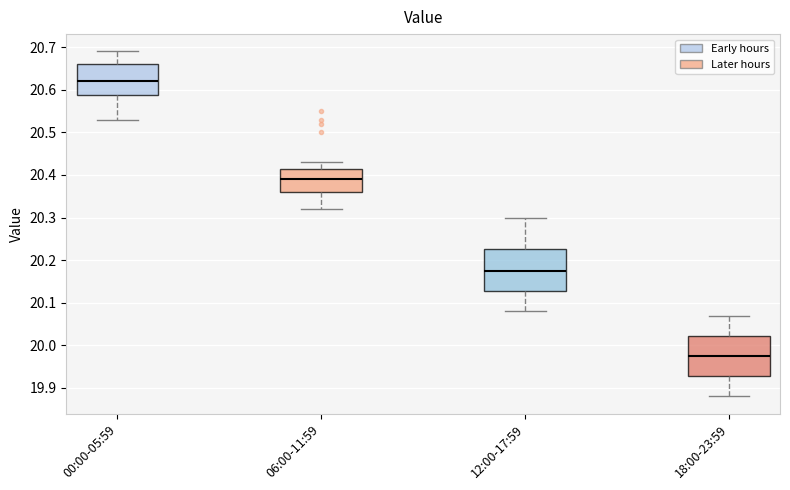

Reading left to right, transcribe this box plot: for each box, give where its median line is, the range the box spans, and where its two whiskers end, as read against the y-axis. The values are not printed on the chart, so give them approximately, as read against the axis.

00:00-05:59: median 20.62, box 20.59 to 20.66, whiskers 20.53 to 20.69
06:00-11:59: median 20.39, box 20.36 to 20.42, whiskers 20.32 to 20.43
12:00-17:59: median 20.18, box 20.13 to 20.23, whiskers 20.08 to 20.30
18:00-23:59: median 19.98, box 19.93 to 20.02, whiskers 19.88 to 20.07